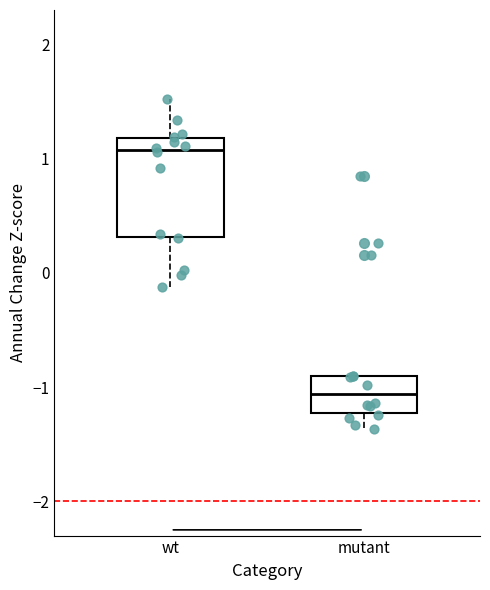

Reading left to right, transcribe this box plot: for each box, give where its median line is, the range the box spans, and where its two whiskers end, as read against the y-axis. The values are not printed on the chart, so give them approximately, as read against the axis.

wt: median 1.1, box 0.3 to 1.2, whiskers -0.1 to 1.5
mutant: median -1.1, box -1.2 to -0.9, whiskers -1.4 to -0.9